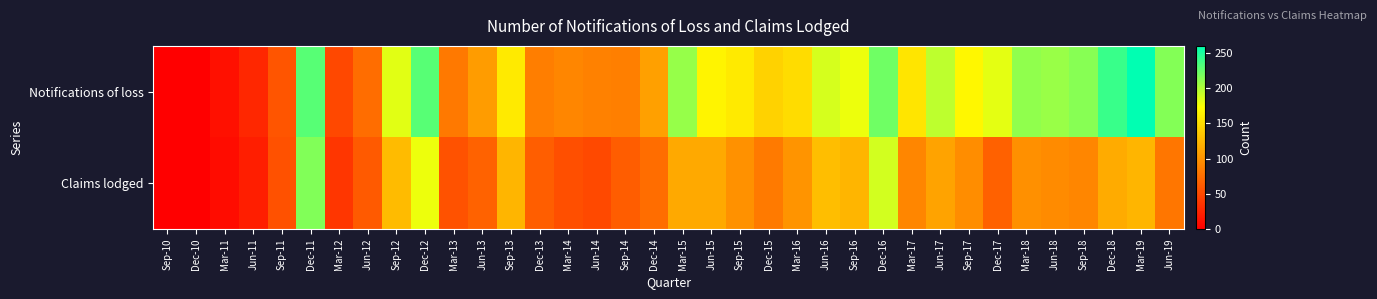

Rank the series at Jun-18 from highest to lowest value.

Notifications of loss, Claims lodged